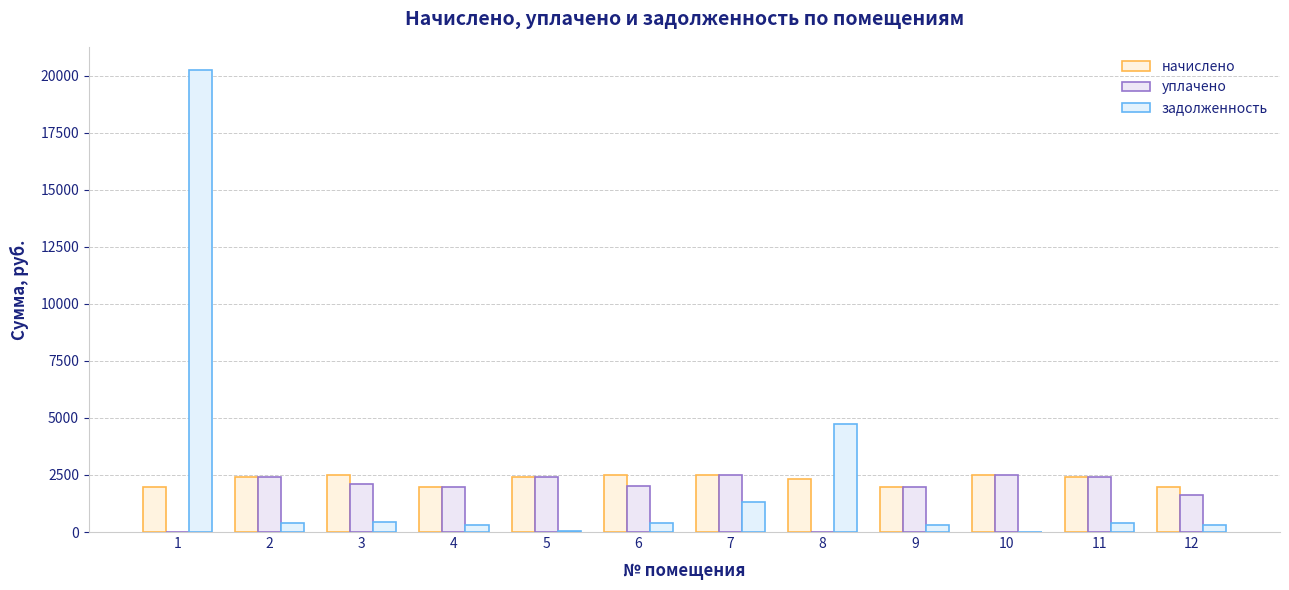

Where is уплачено nearest to the value 1251?

12